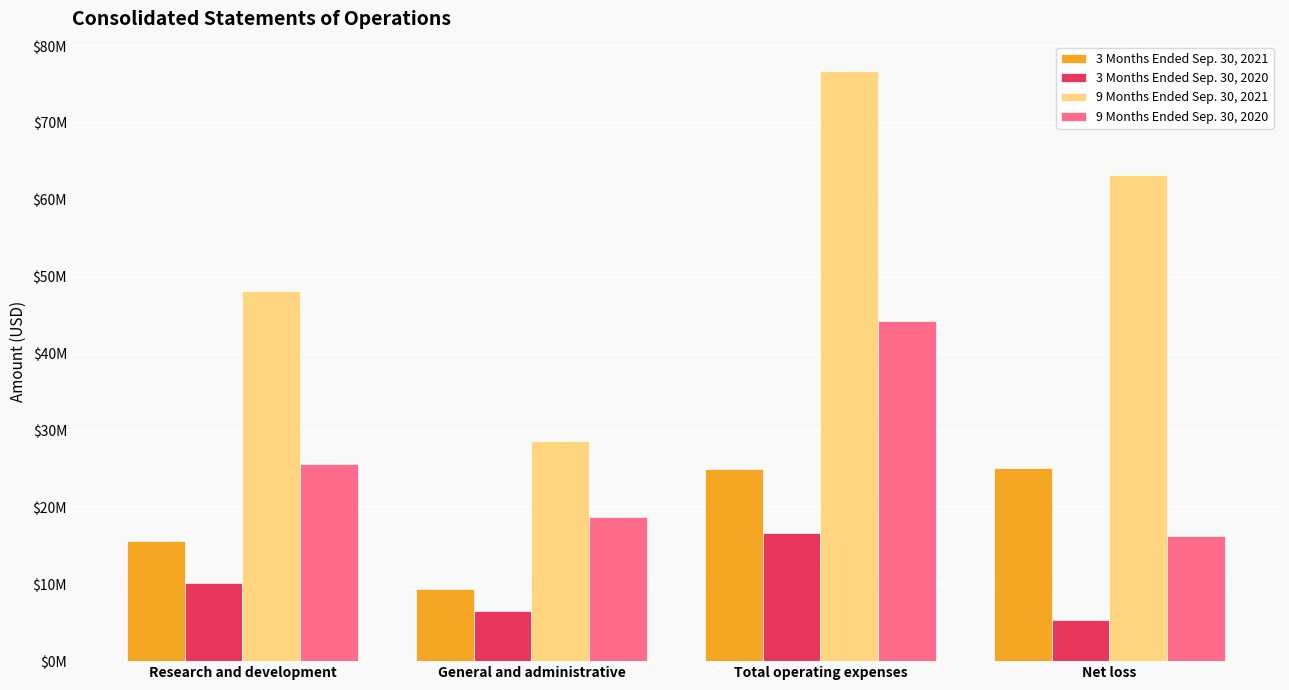

What is the maximum value for 9 Months Ended Sep. 30, 2020?

44307000